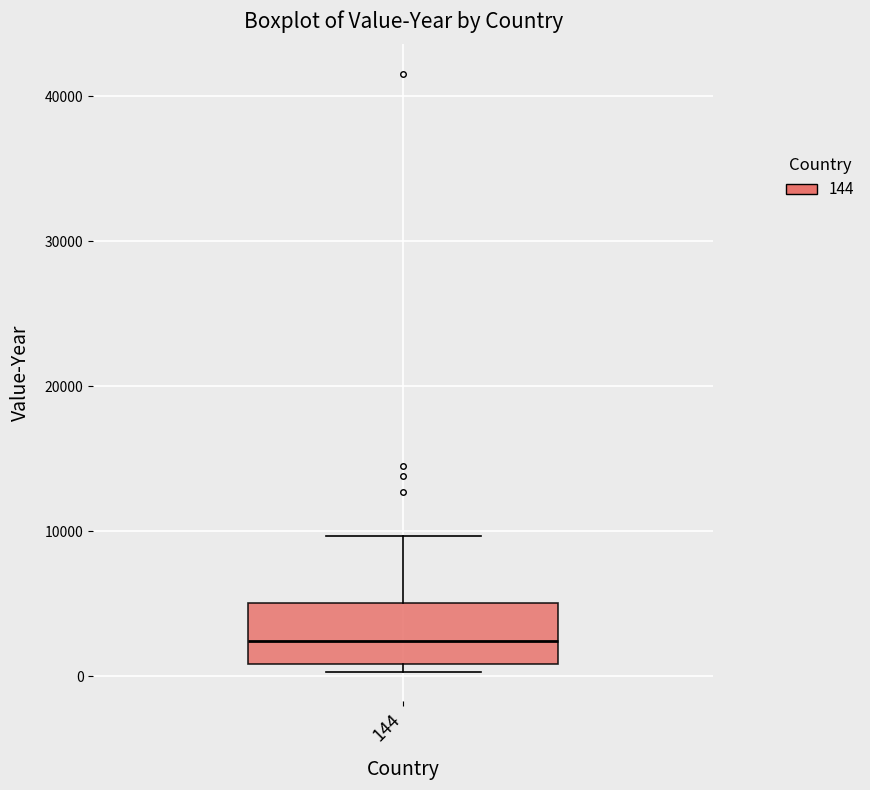

Read this box plot against the y-axis: the position of the median line, the range covered by the box, and the ends of both whiskers. The values are not printed on the chart, so give them approximately, as read against the axis.

median 2000, box 1000 to 5000, whiskers 0 to 10000